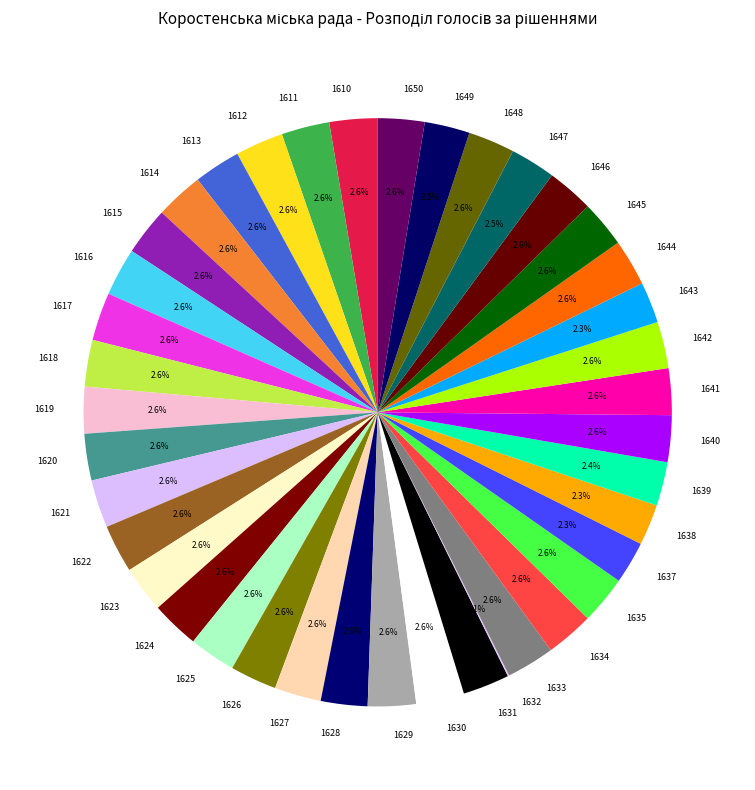

What is the total percentage of 1639 and 1643?

4.7%